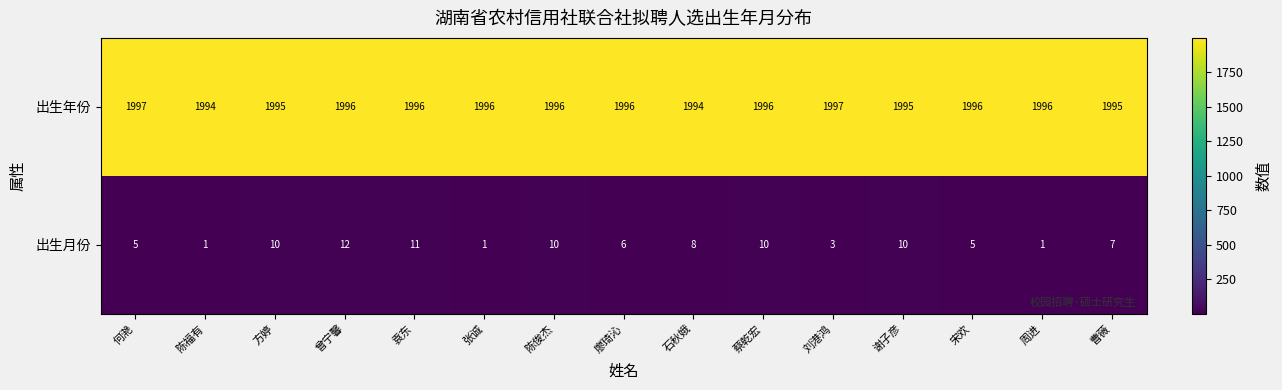

At which category is the sum across all series the highest?

曾宁馨